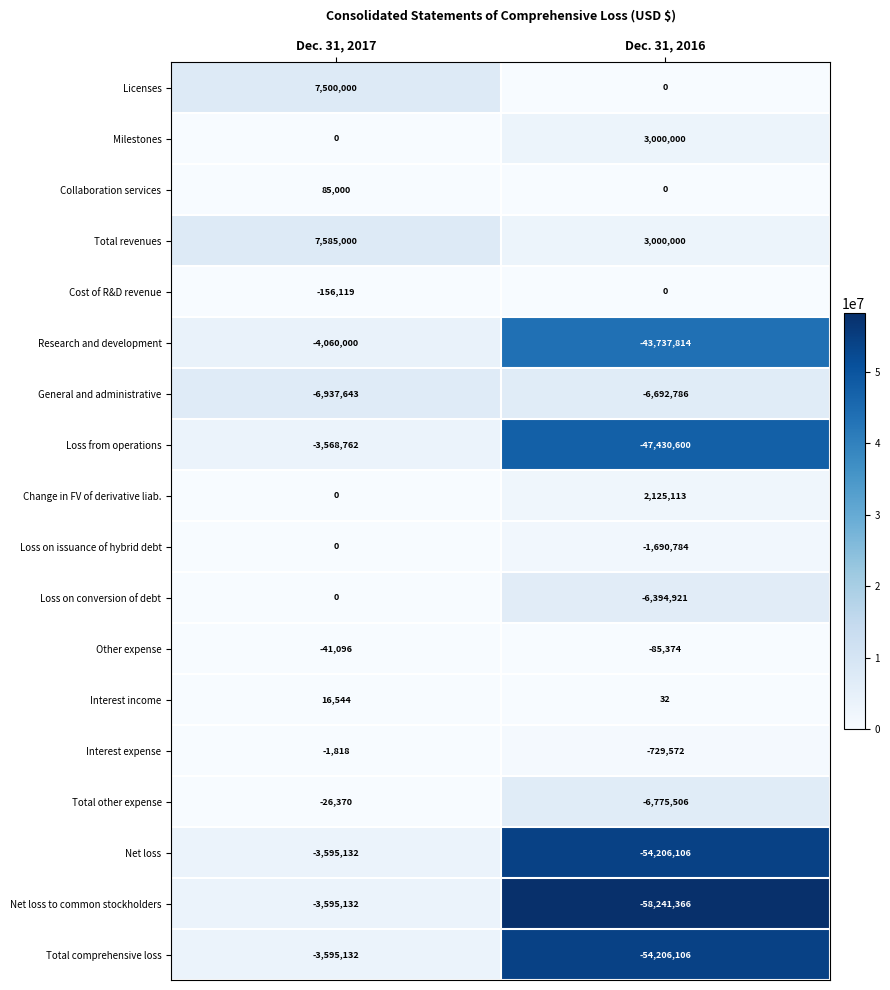

What is the difference between the highest and lowest values at Dec. 31, 2016?

61241366